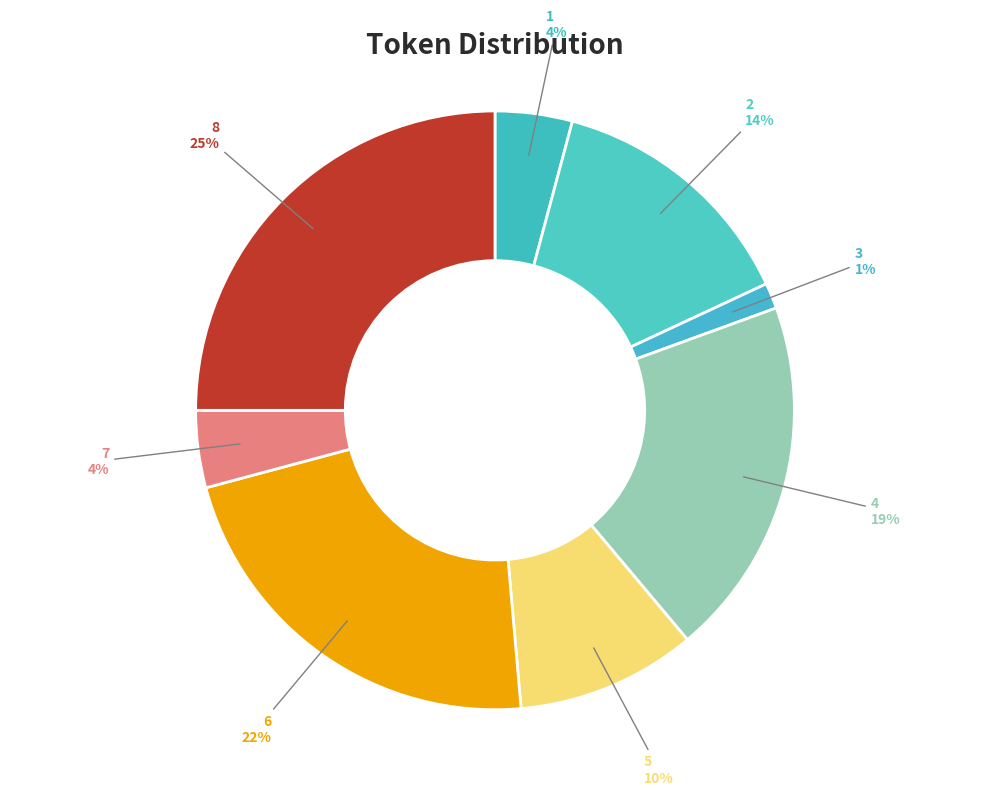

Combined, do 3 and 8 account for over 50%?

No